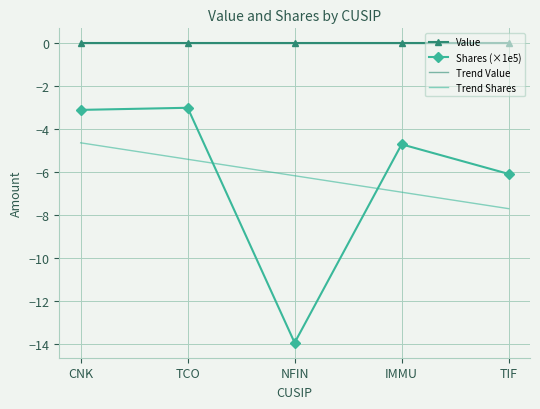

Reading right to left, list all the values displayed in this chart.

Value: TIF=0.0	IMMU=0.0	NFIN=0.0	TCO=0.0	CNK=0.0
Shares (×1e5): TIF=-6.1	IMMU=-4.7	NFIN=-13.9	TCO=-3.0	CNK=-3.1
Trend Value: TIF=0.0	IMMU=0.0	NFIN=0.0	TCO=0.0	CNK=0.0
Trend Shares: TIF=-7.7	IMMU=-6.9	NFIN=-6.2	TCO=-5.4	CNK=-4.6